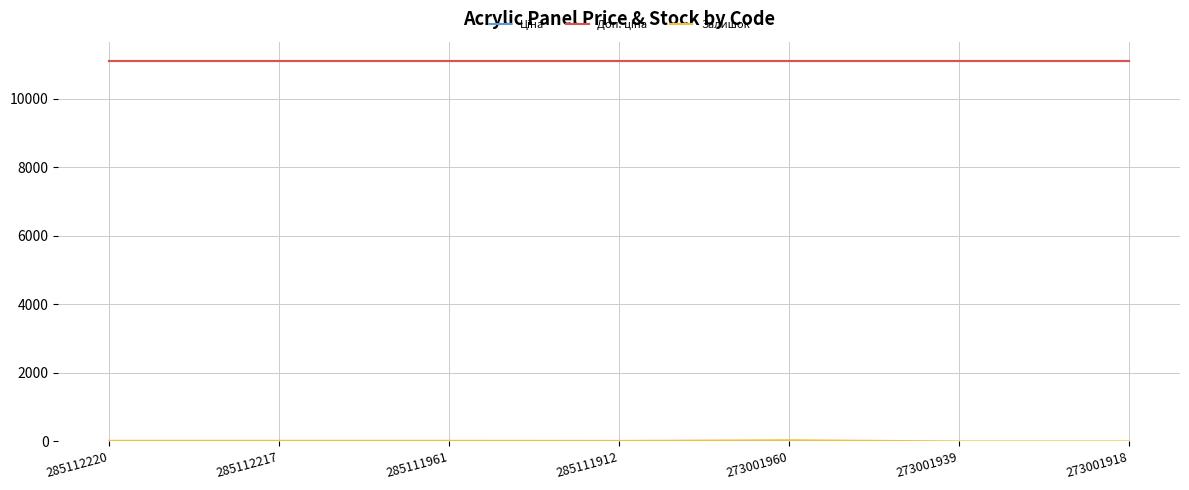

Reading left to right, what are all the values shown in this chart?

Ціна: 285112220=11113.6	285112217=11113.6	285111961=11113.6	285111912=11113.6	273001960=11113.6	273001939=11113.6	273001918=11113.6
Доп. ціна: 285112220=11113.6	285112217=11113.6	285111961=11113.6	285111912=11113.6	273001960=11113.6	273001939=11113.6	273001918=11113.6
Залишок: 285112220=17.0	285112217=17.0	285111961=17.0	285111912=14.0	273001960=33.0	273001939=0.0	273001918=0.0